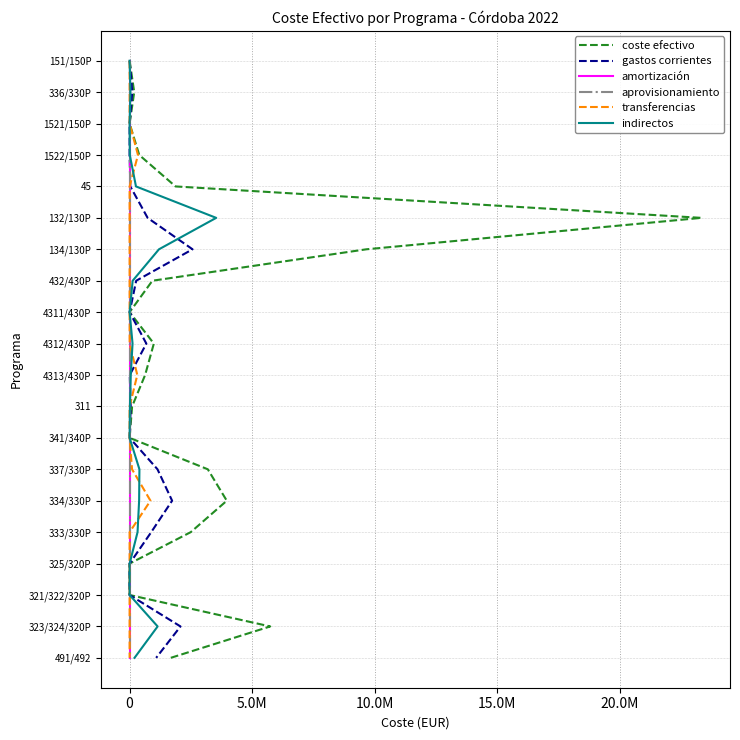

Which series has the widest spread of values?

coste efectivo